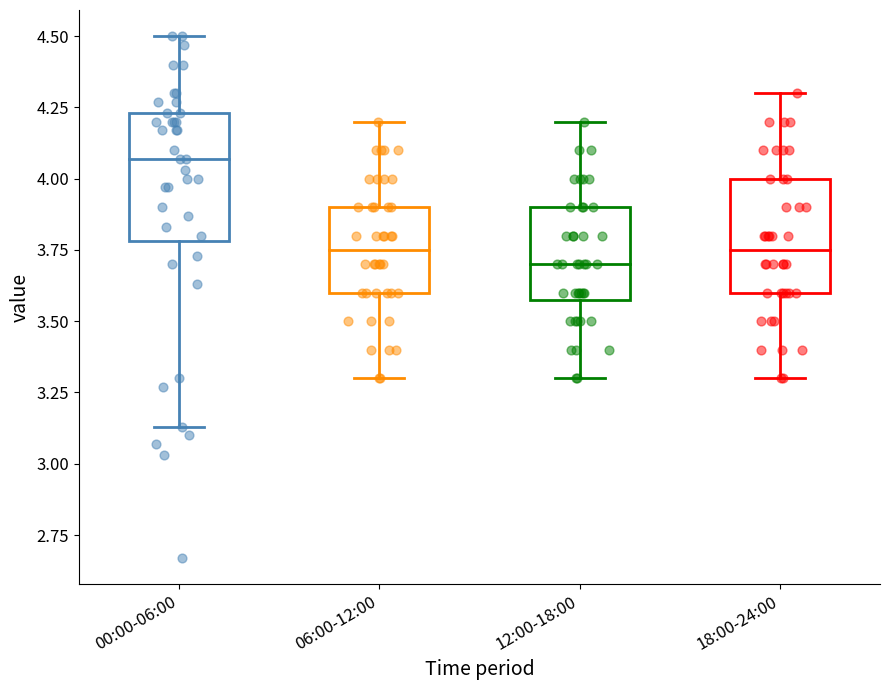

Reading left to right, read every box against the y-axis: the position of its median line, the range the box covers, and the ends of its whiskers. The values are not printed on the chart, so give them approximately, as read against the axis.

00:00-06:00: median 4.05, box 3.80 to 4.25, whiskers 3.15 to 4.50
06:00-12:00: median 3.75, box 3.60 to 3.90, whiskers 3.30 to 4.20
12:00-18:00: median 3.70, box 3.60 to 3.90, whiskers 3.30 to 4.20
18:00-24:00: median 3.75, box 3.60 to 4.00, whiskers 3.30 to 4.30